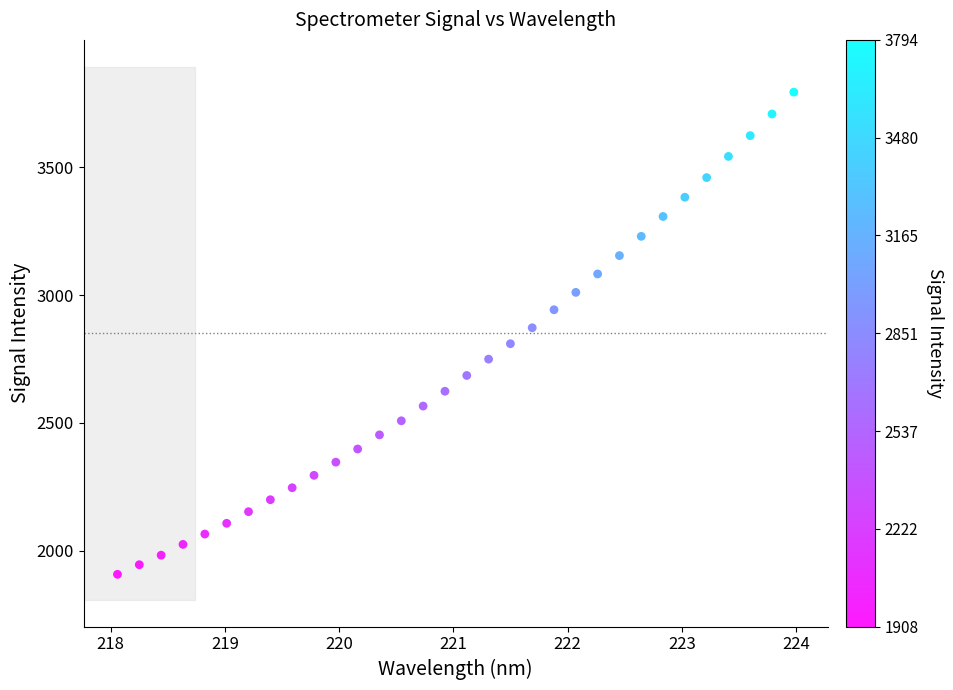

What is the range of Y values (max minus min)?

1886.2